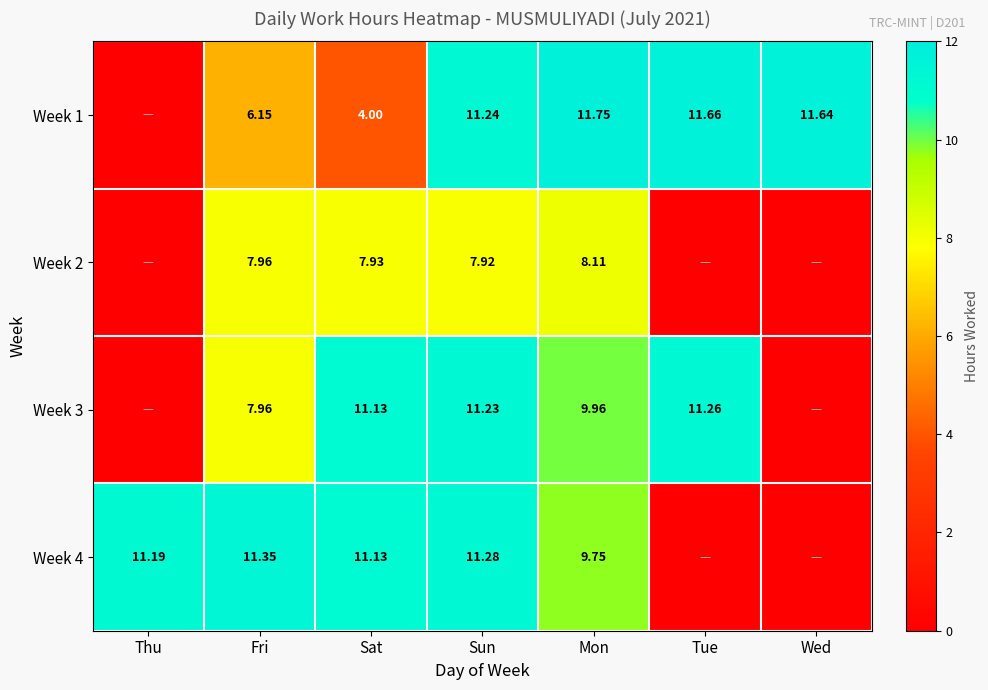

Rank the series at Wed from lowest to highest value.

Week 2, Week 3, Week 4, Week 1